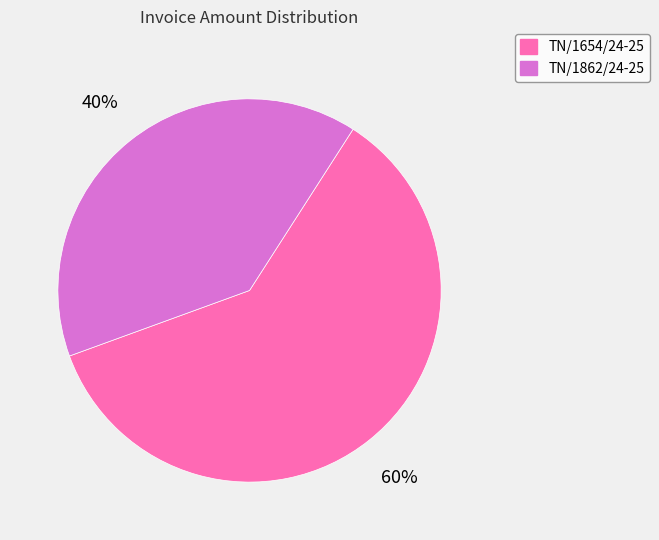

How many slices are in this pie chart?

2